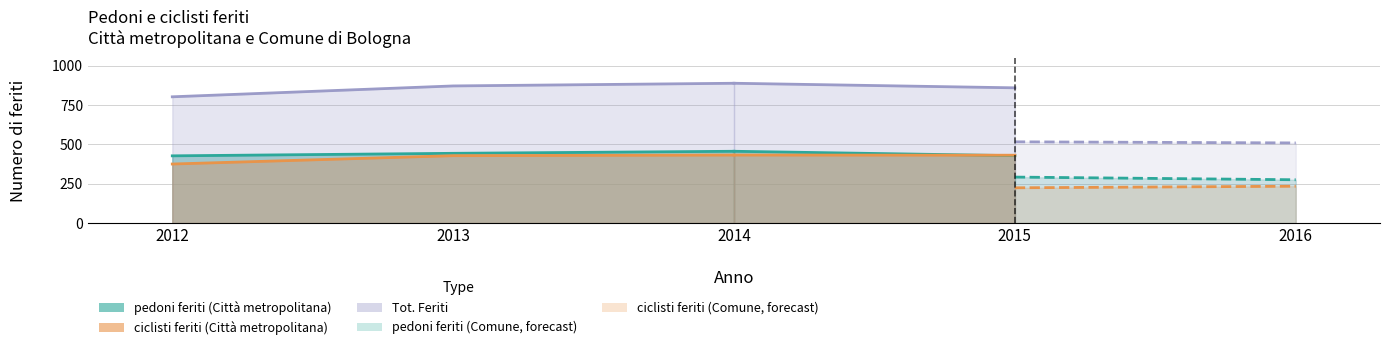

How many lines are shown in the chart?

6